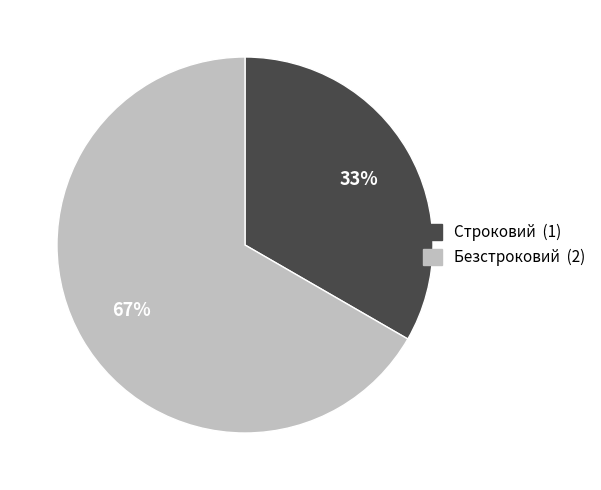

Do Строковий and Безстроковий together represent more than half of the pie?

Yes